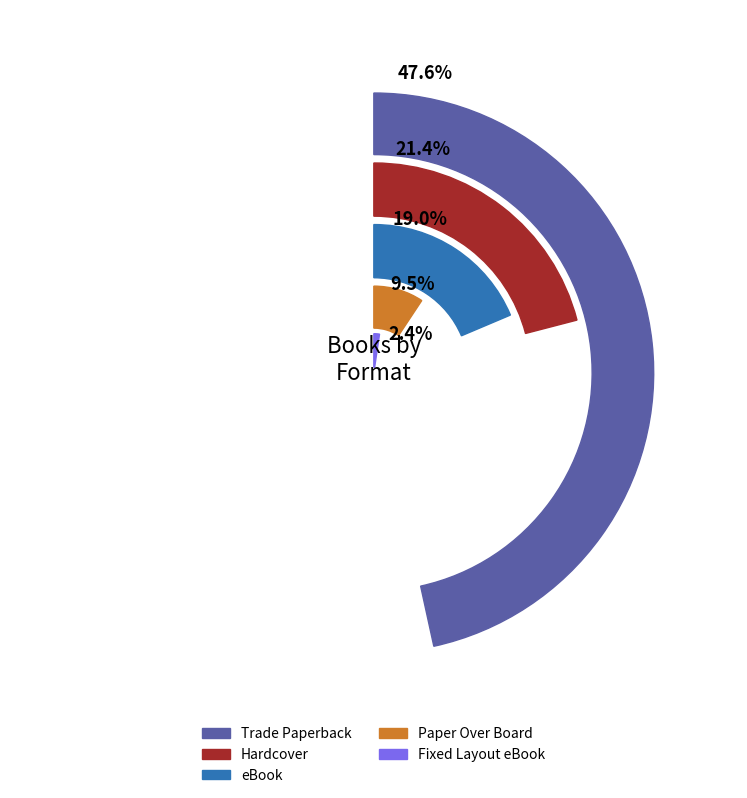

Which slice is the smallest?

Fixed Layout eBook